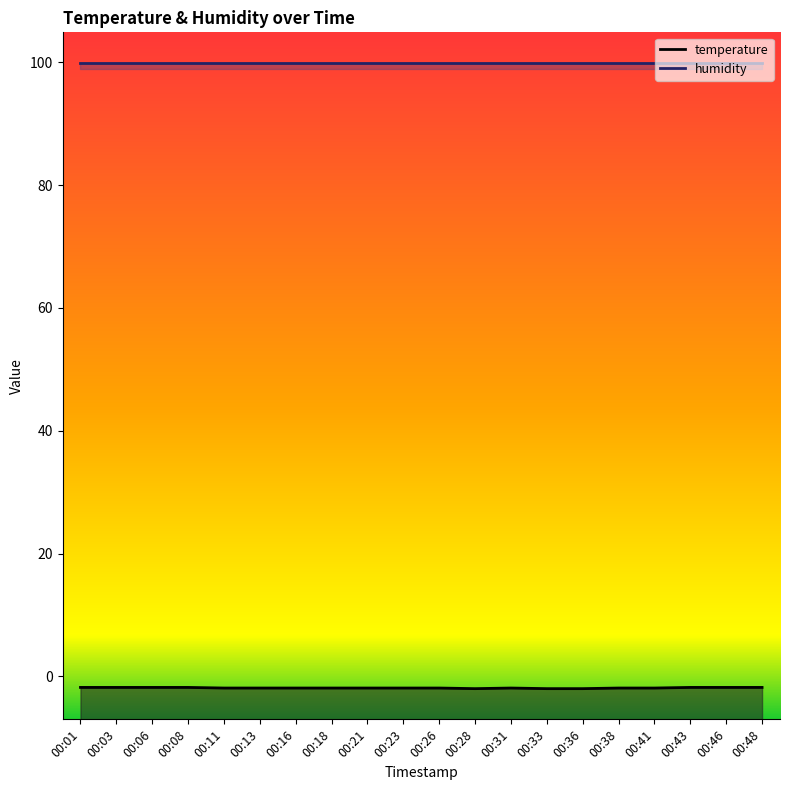

Reading left to right, list all the values displayed in this chart.

00:01=-1.8	00:03=-1.8	00:06=-1.8	00:08=-1.8	00:11=-1.9	00:13=-1.9	00:16=-1.9	00:18=-1.9	00:21=-1.9	00:23=-1.9	00:26=-1.9	00:28=-2.0	00:31=-1.9	00:33=-2.0	00:36=-2.0	00:38=-1.9	00:41=-1.9	00:43=-1.8	00:46=-1.8	00:48=-1.8